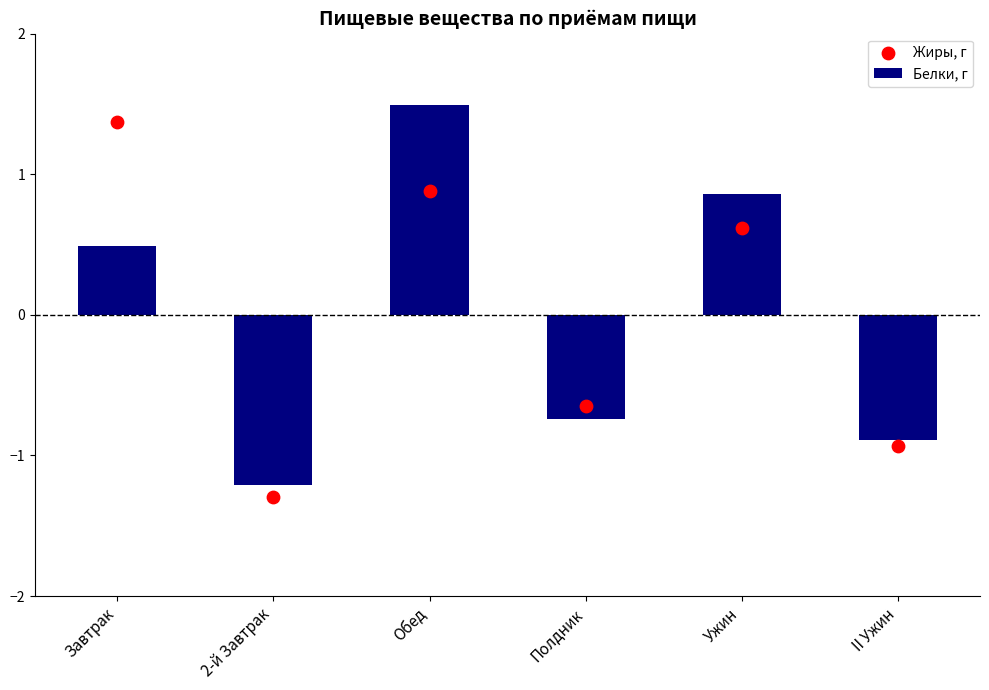

Which series has the largest total across all categories?

Белки, г